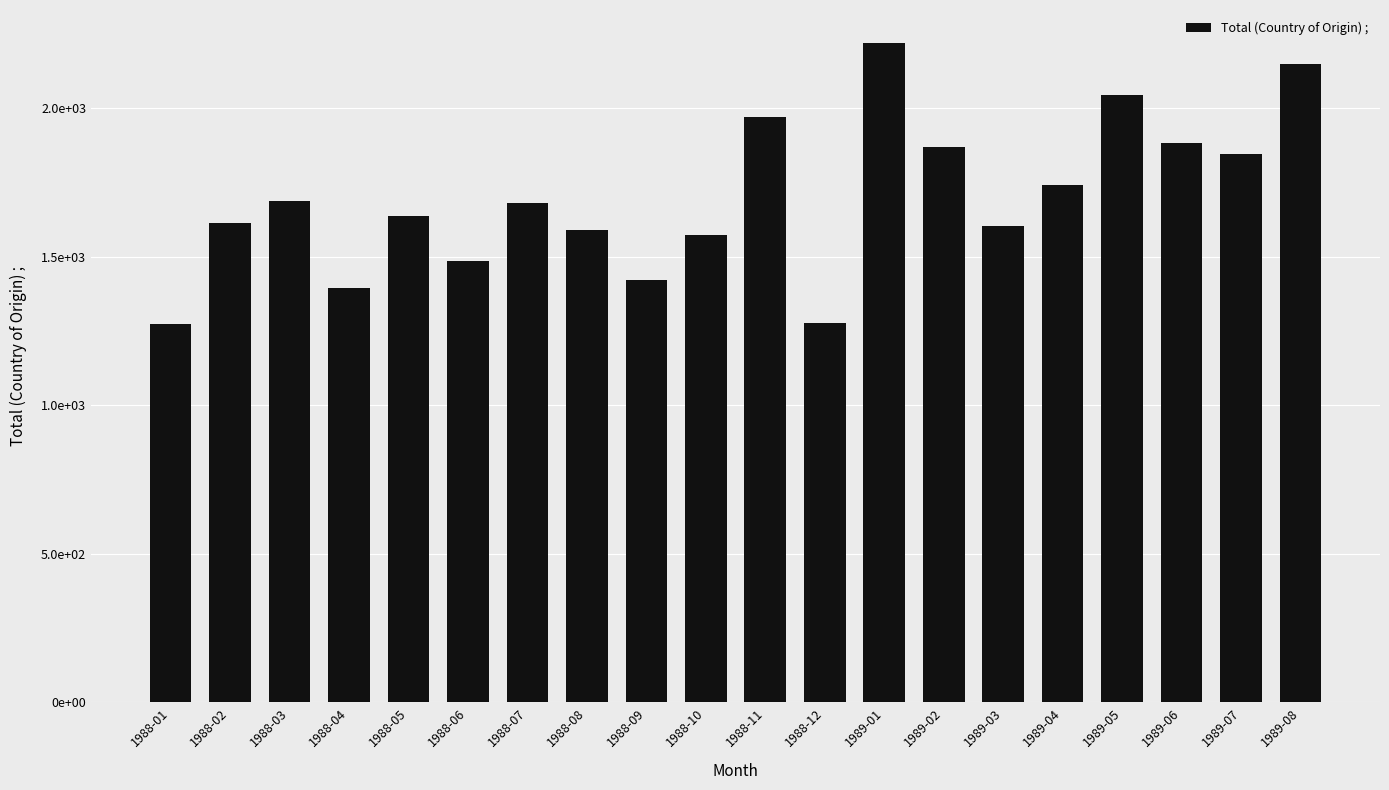

How many distinct data groups are displayed?

1